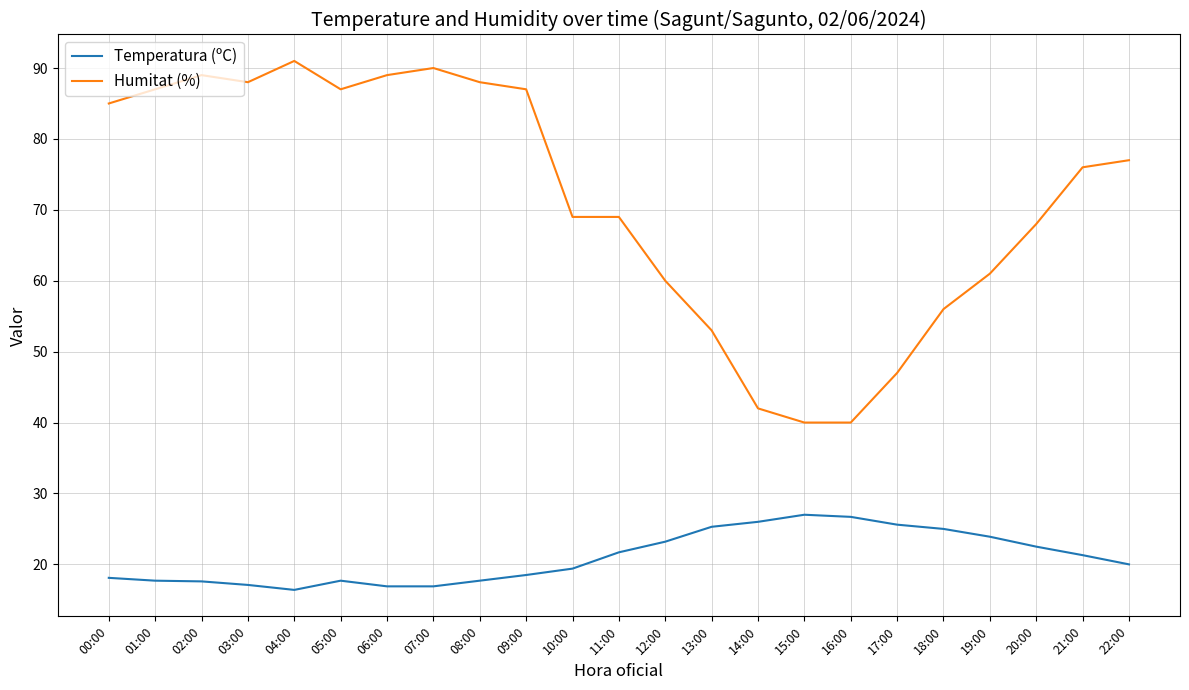

What position from the right is 22:00?

1